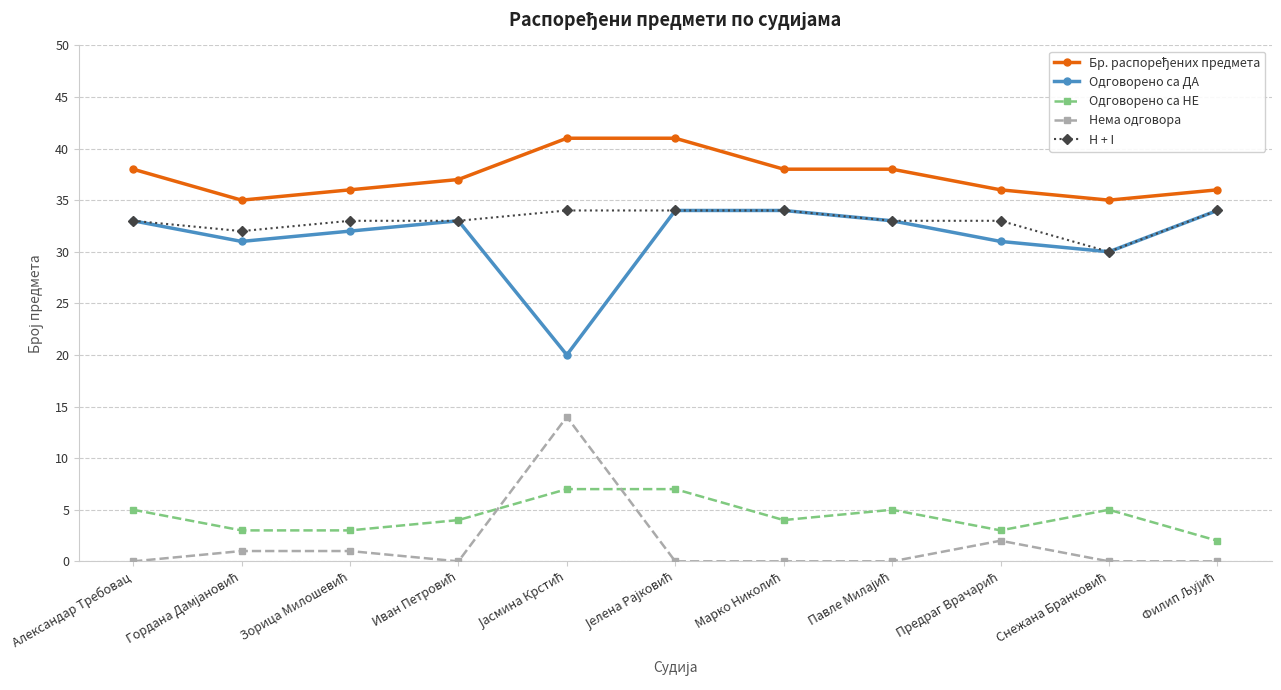

True or false: Одговорено са НЕ and H + I intersect in this chart.

False